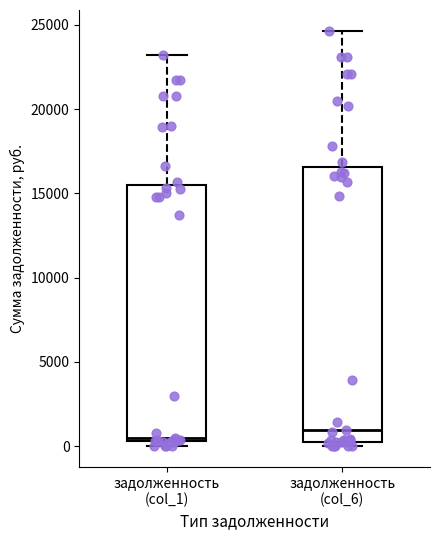

Which box is the tallest, from its lower edge to its upper edge?

задолженность (col_6)